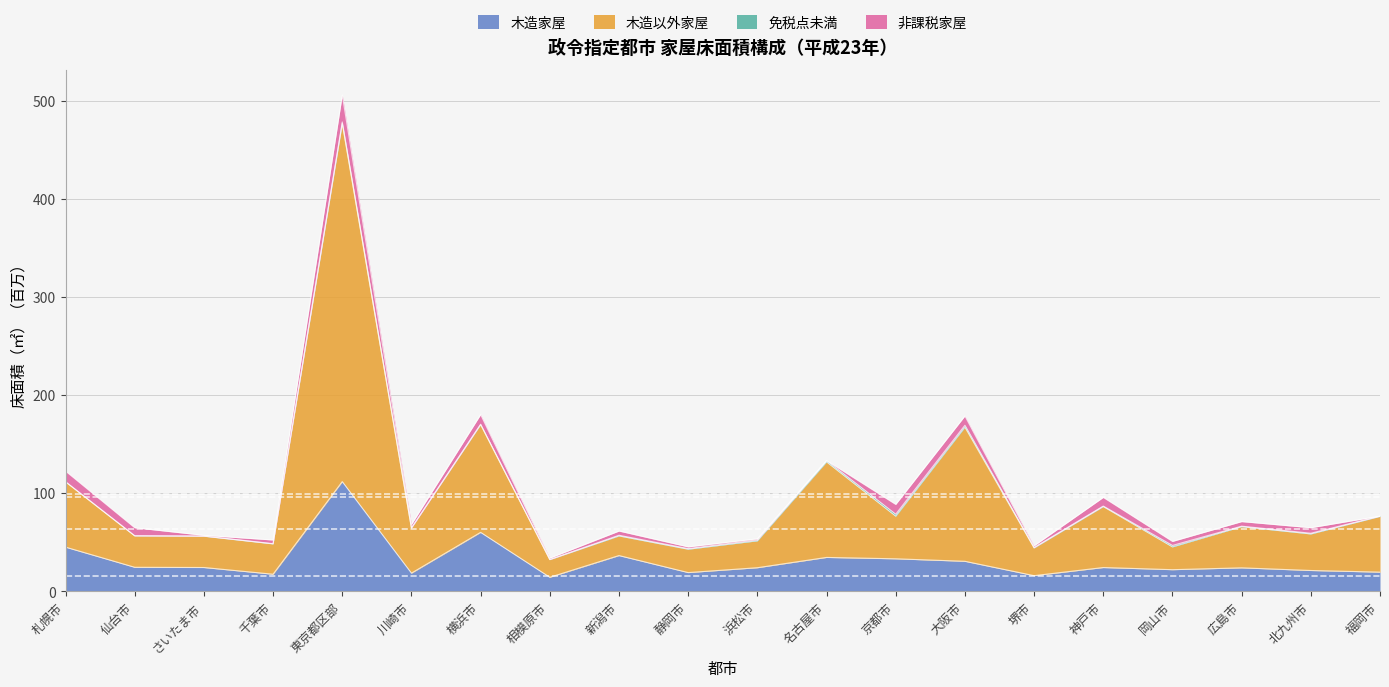

Which category has the highest value across all series?

東京都区部